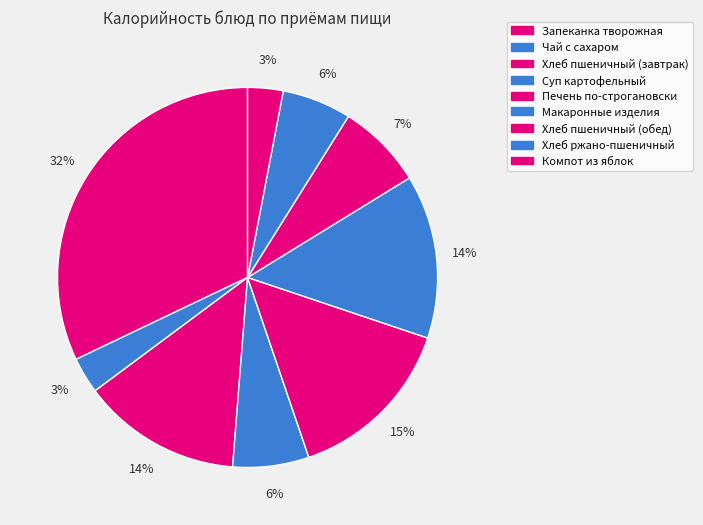

To the nearest percent, what is the difference between the largest and smallest slice percentages?

29%